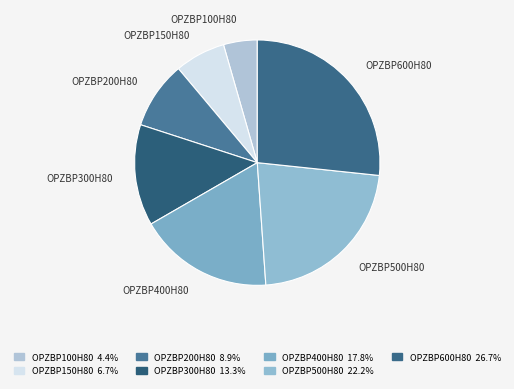

How many segments does this pie chart have?

7